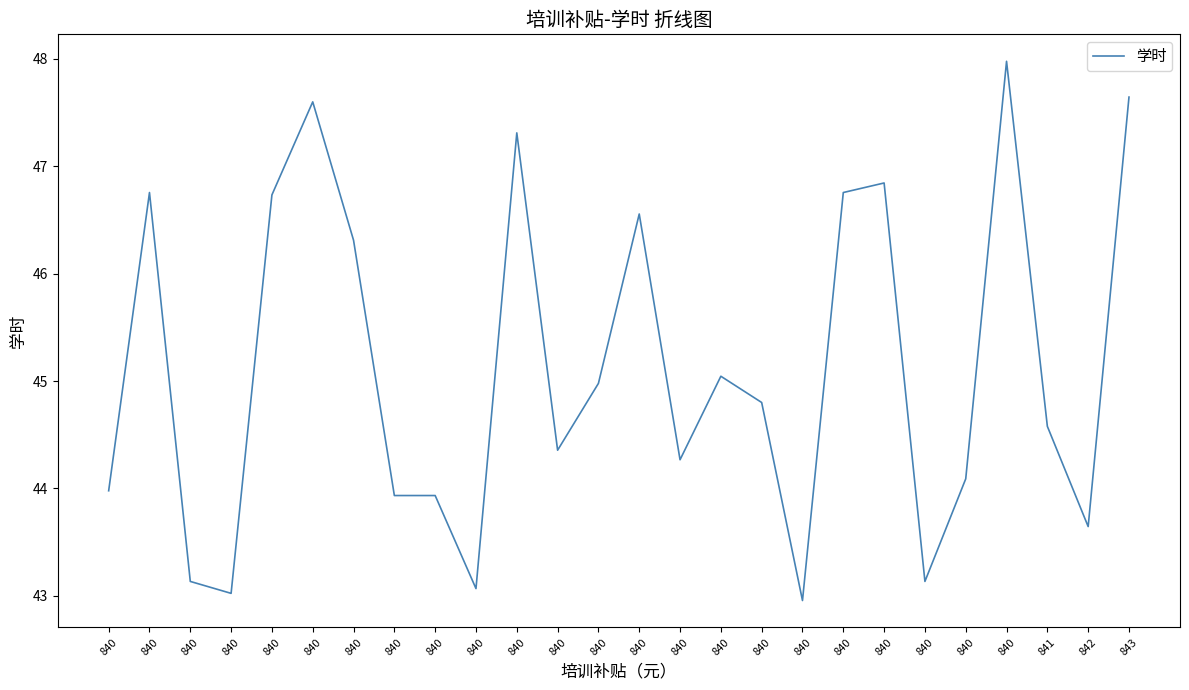

Where does the data first go above 44?

840